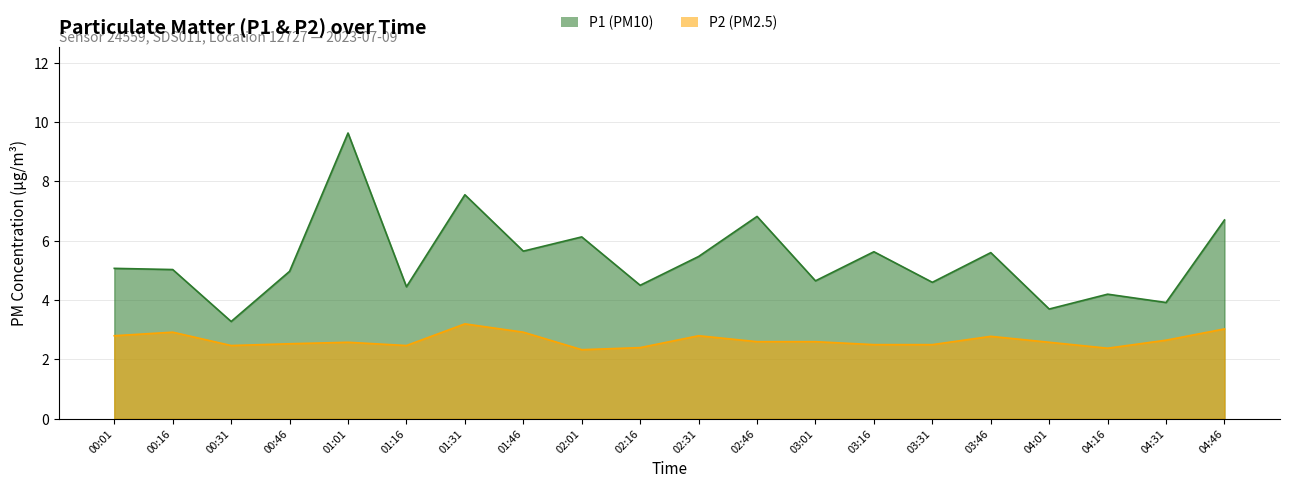

What is the difference between the maximum and minimum values in the P2 series?

0.9